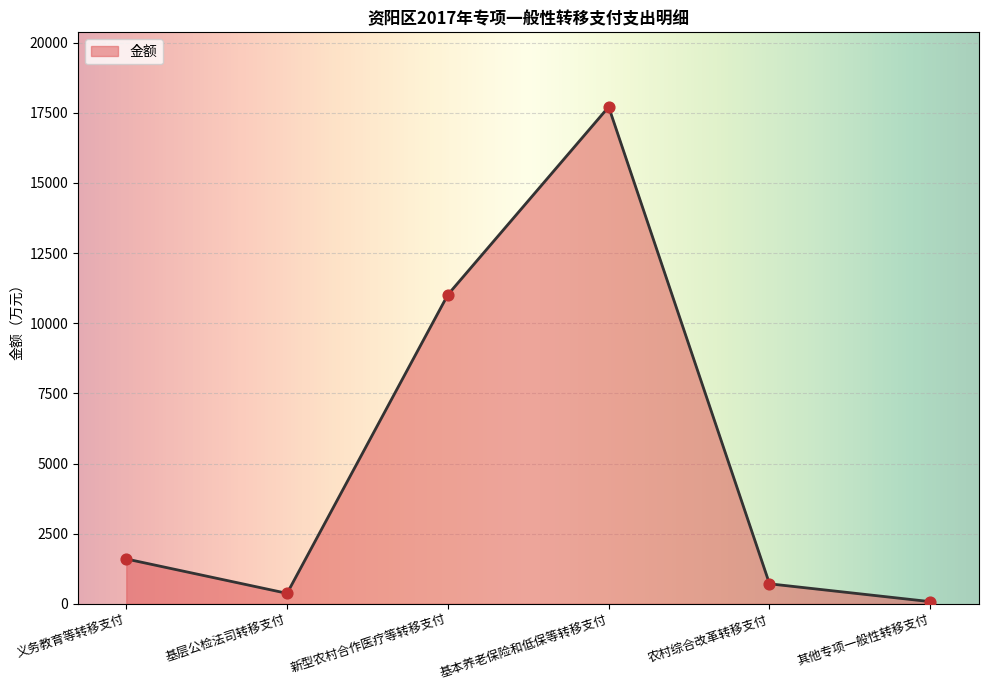

What is the change in value from 新型农村合作医疗等转移支付 to 基本养老保险和低保等转移支付?

+6692